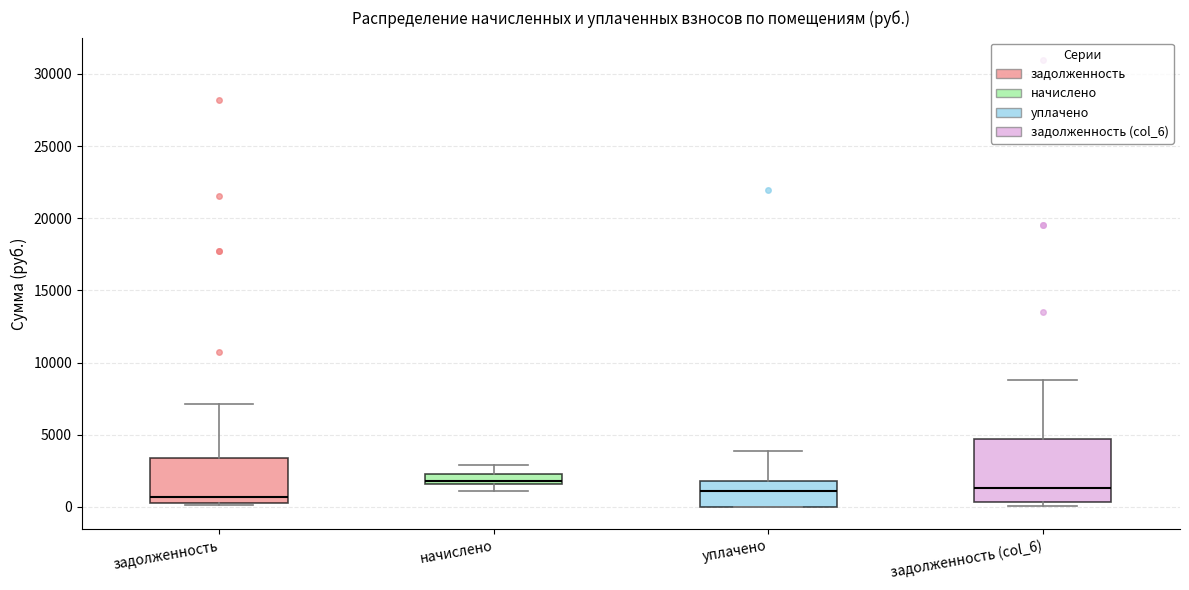

Which box is the tallest, from its lower edge to its upper edge?

задолженность (col_6)